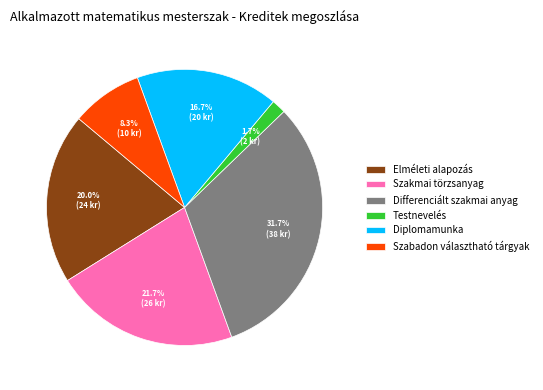

Which category has the biggest portion of the pie?

Differenciált szakmai anyag